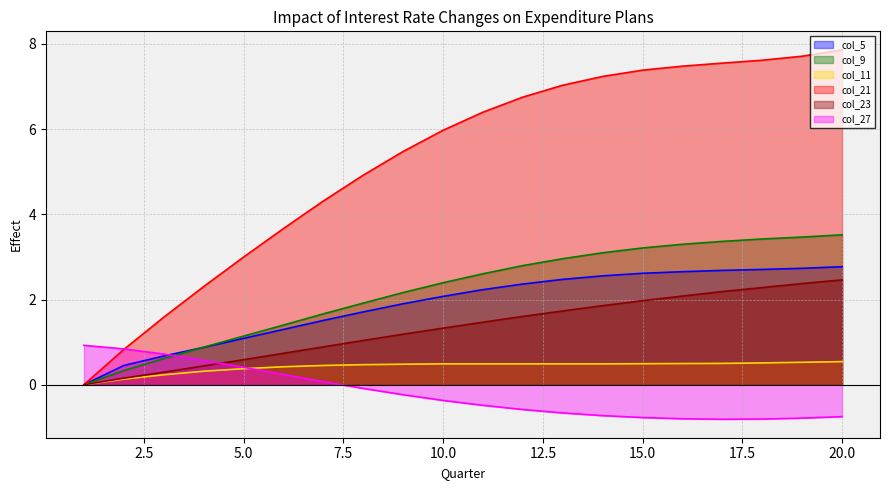

How many positive values does the col_5 series have?

19